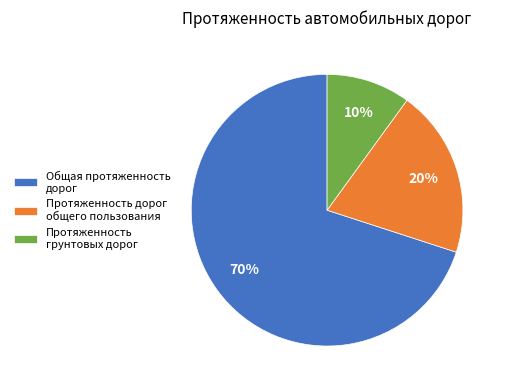

What percentage is the Протяженность дорог общего пользования slice, to the nearest percent?

20%